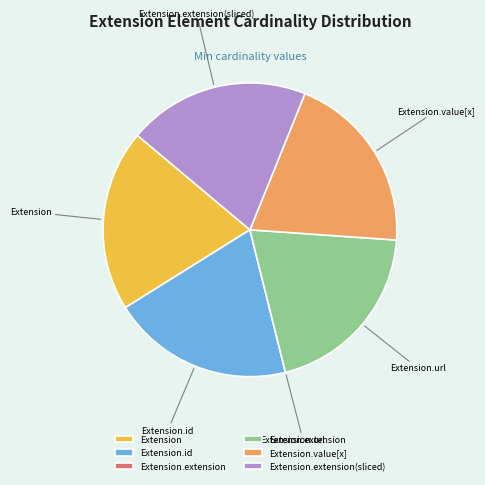

Is it true that Extension is 32% of the pie?

False